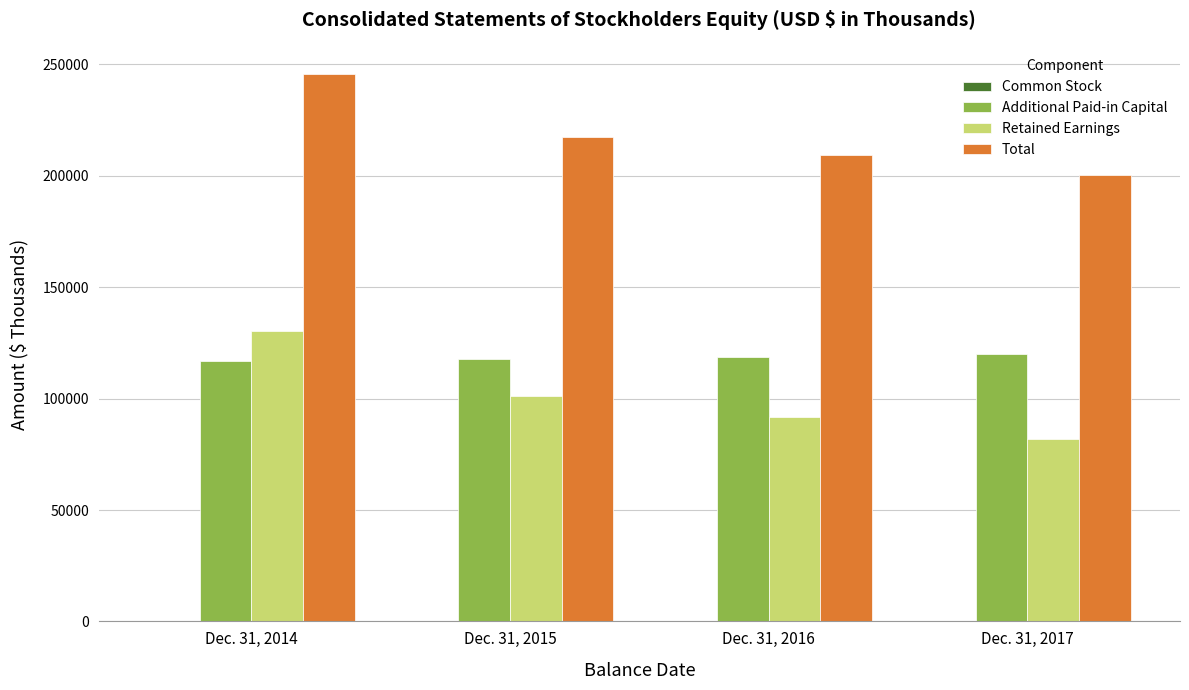

Which series changed the most between Dec. 31, 2014 and Dec. 31, 2017?

Retained Earnings